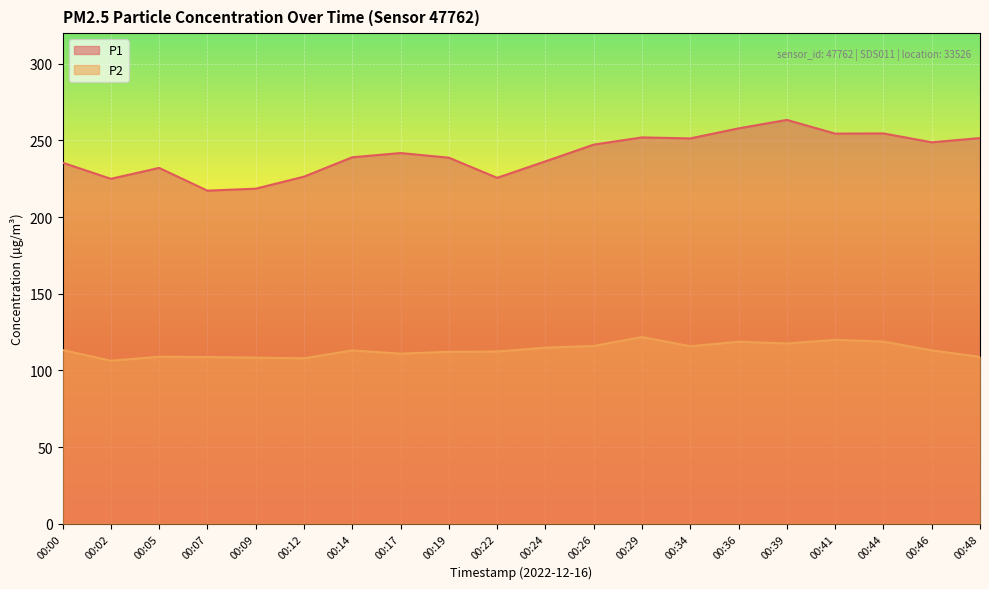

How many lines are shown in the chart?

2